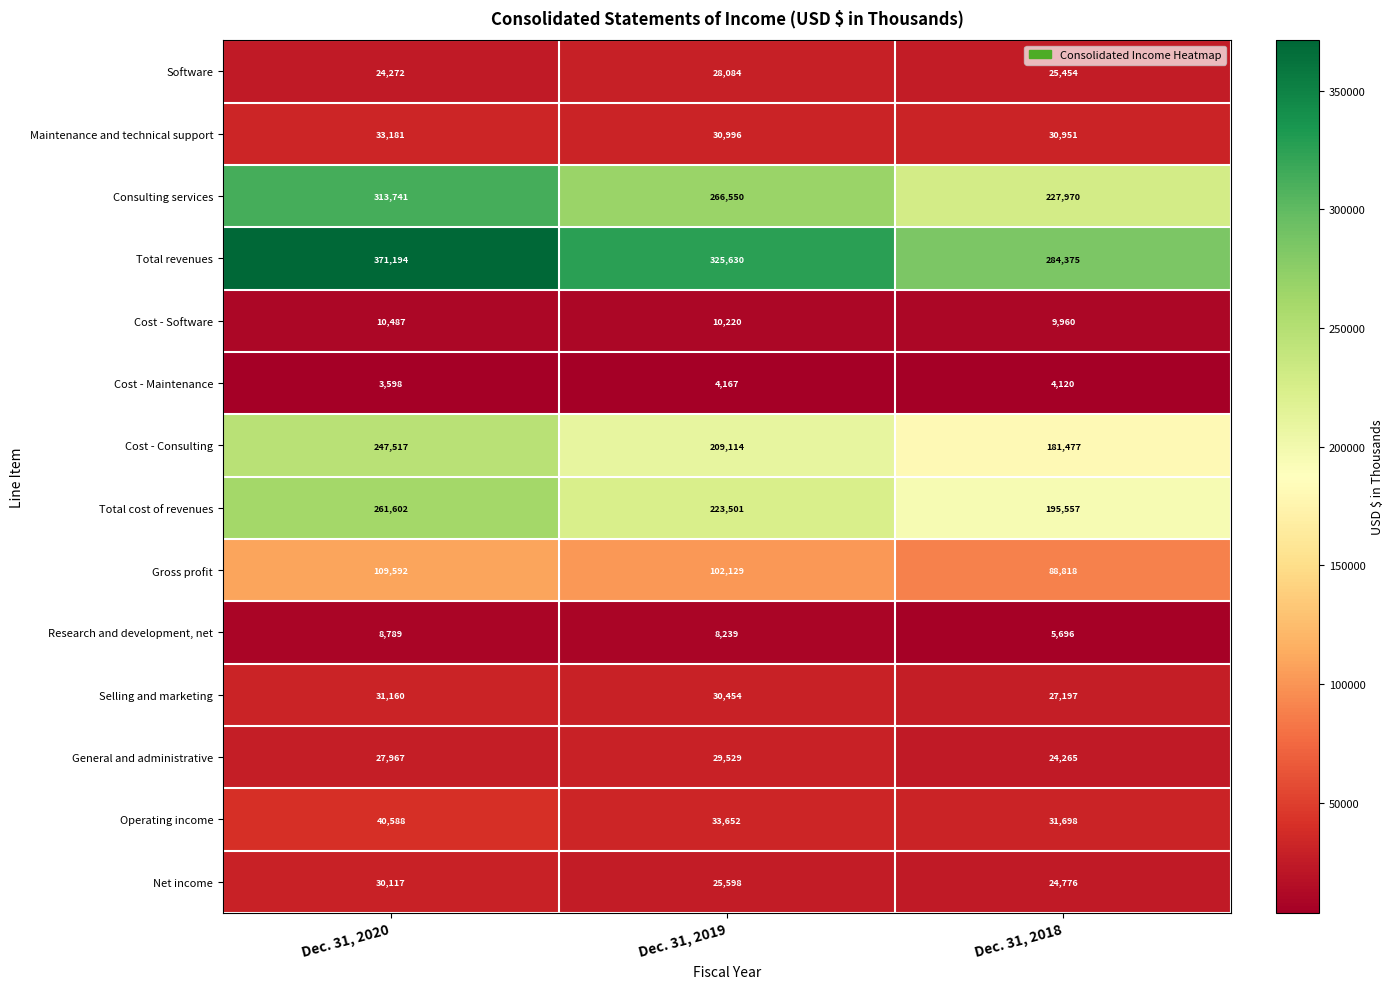

List the series in order of their peak value, highest first.

Total revenues, Consulting services, Total cost of revenues, Cost - Consulting, Gross profit, Operating income, Maintenance and technical support, Selling and marketing, Net income, General and administrative, Software, Cost - Software, Research and development, net, Cost - Maintenance